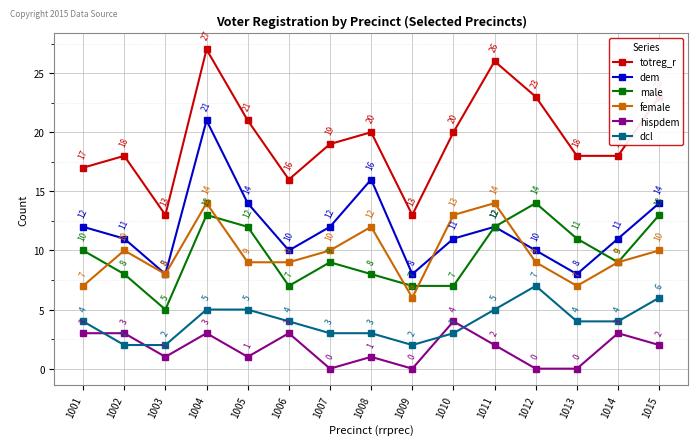

Count the number of data series in this chart.

6